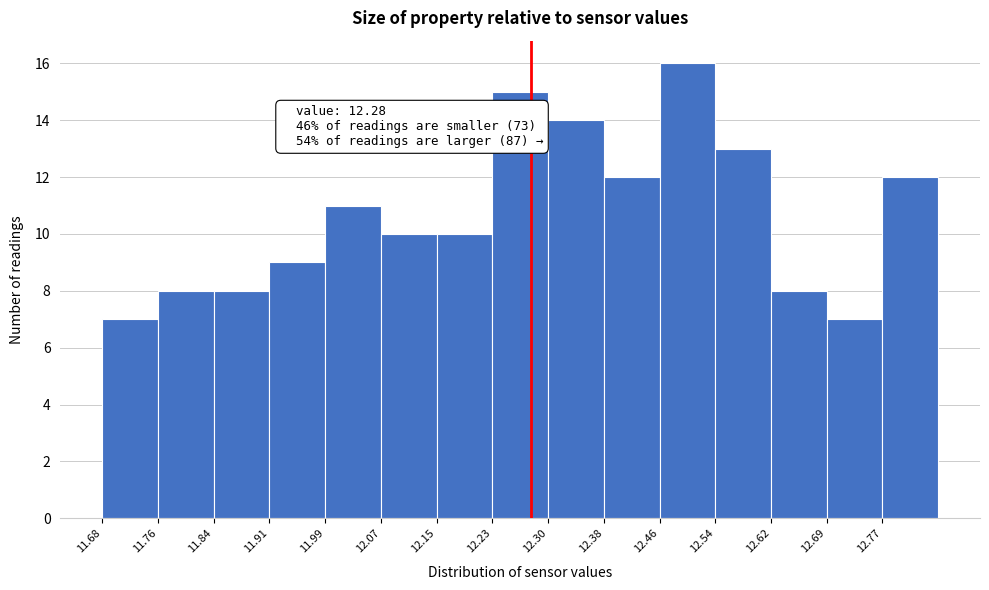

Over which range of the x-axis is the bar tallest?

12.460 to 12.538